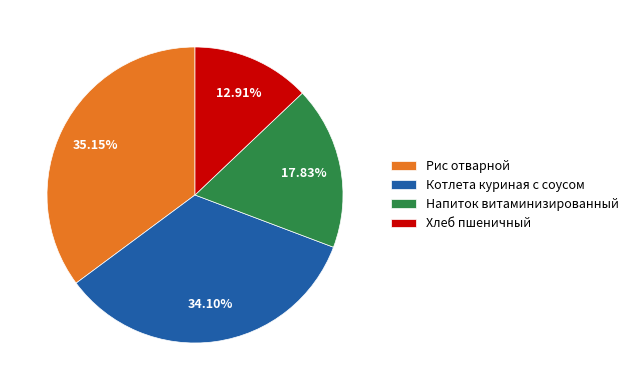

The Хлеб пшеничный slice represents 13% of the pie. True or false?

True